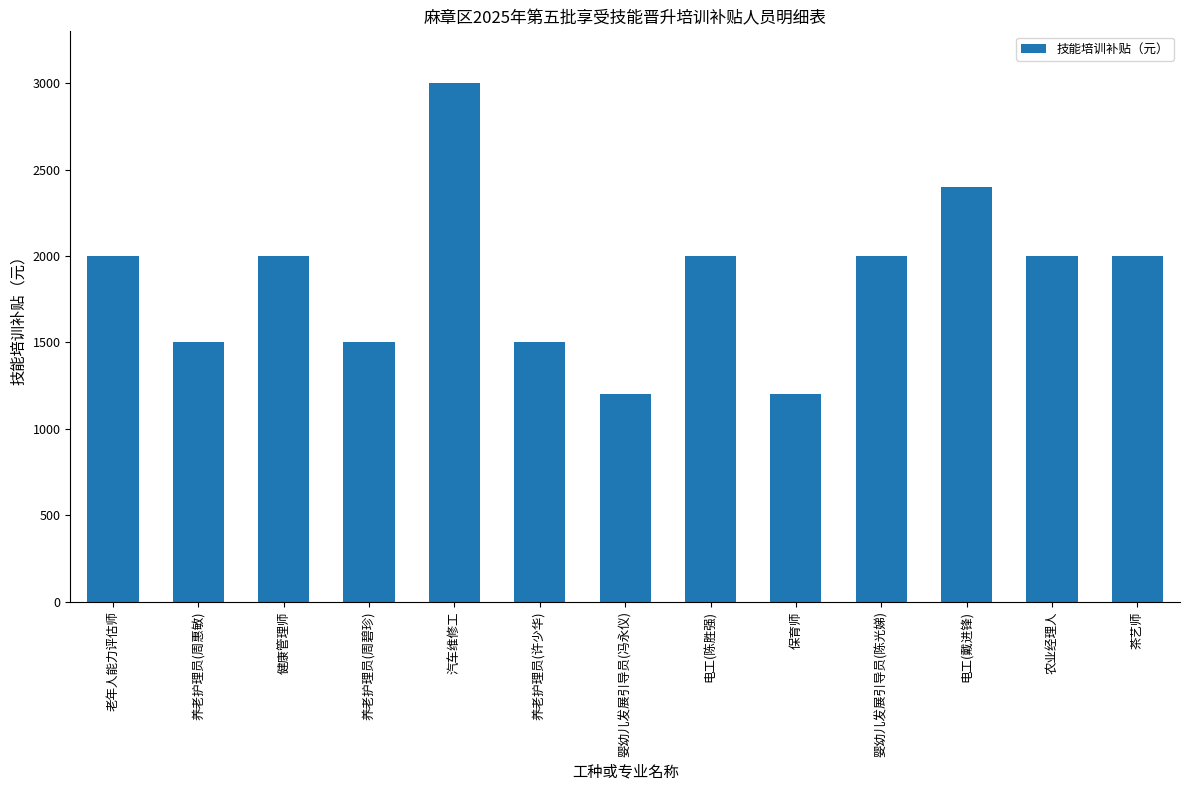

How many categories are shown in the chart?

13